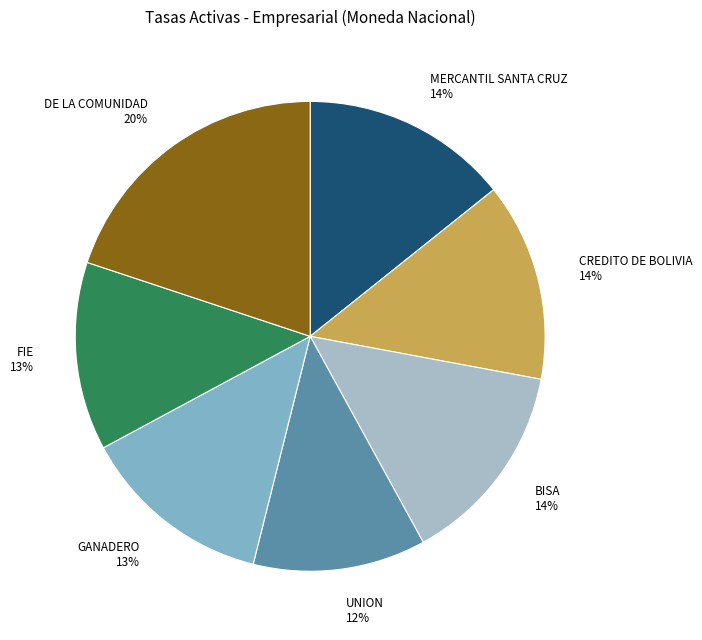

Which category has the smallest portion of the pie?

UNION